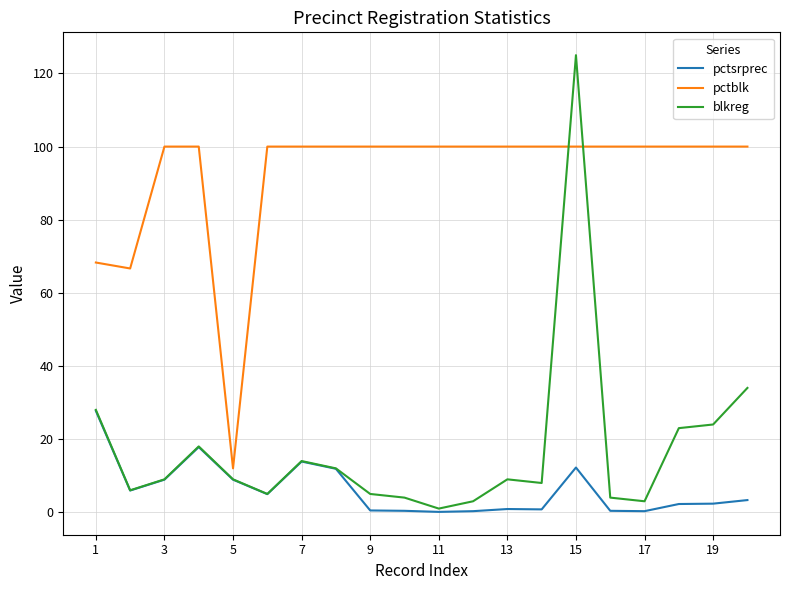

Which series has the largest range (max minus min)?

blkreg